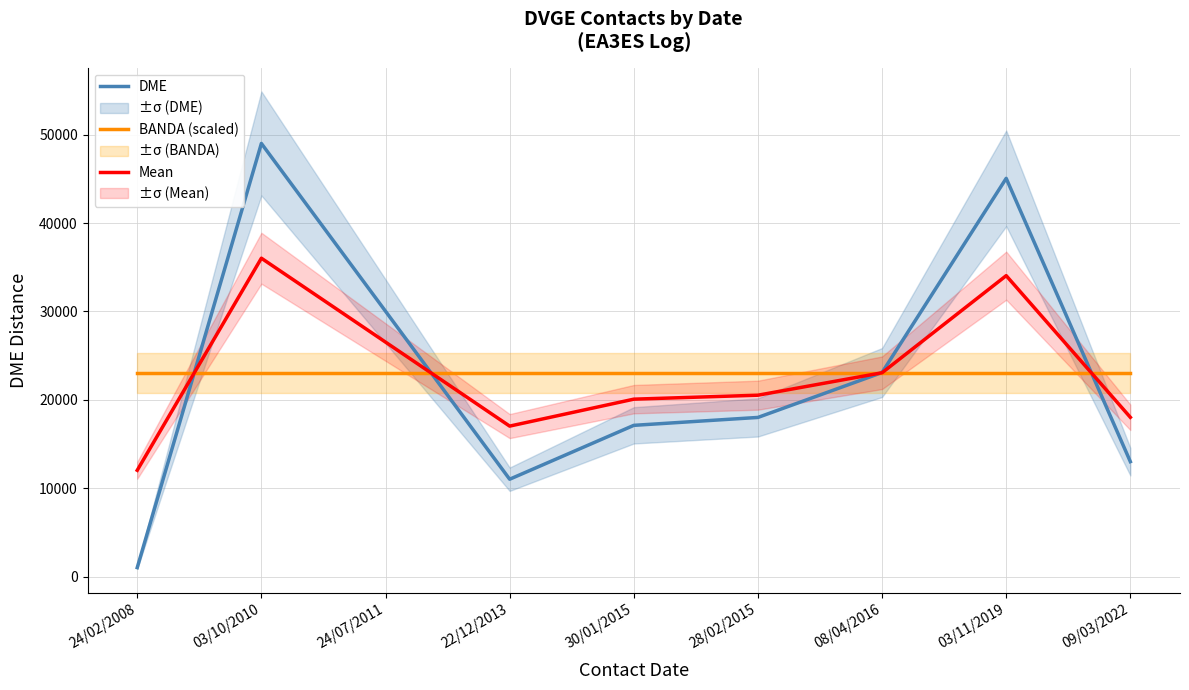

Where is BANDA (scaled) nearest to the value 23035?

24/02/2008